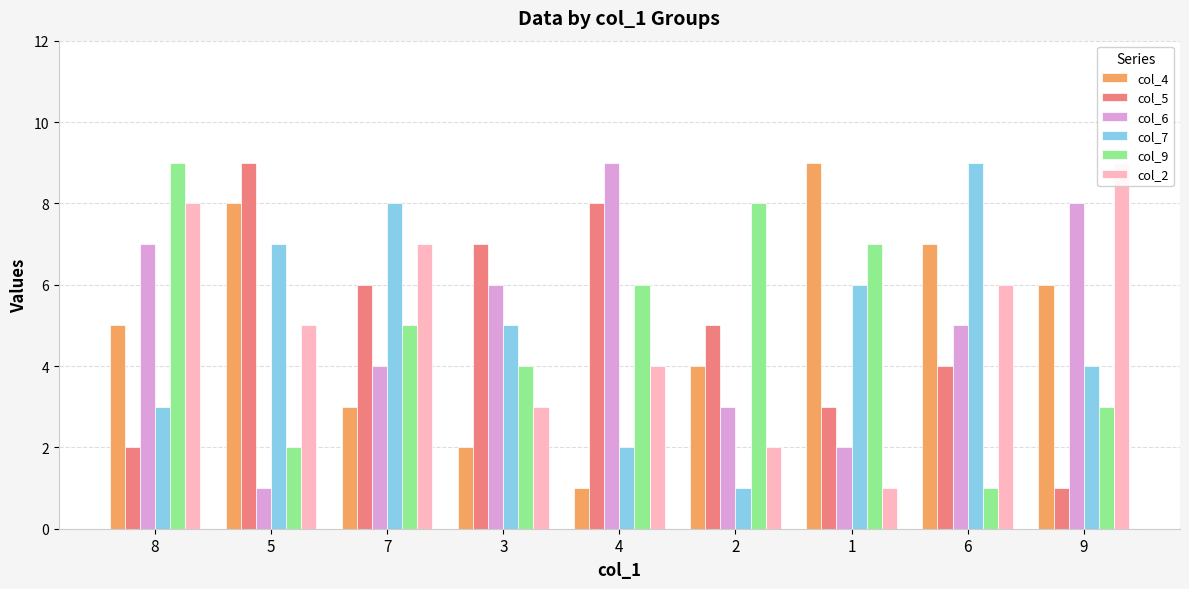

At which category is the sum across all series the highest?

8